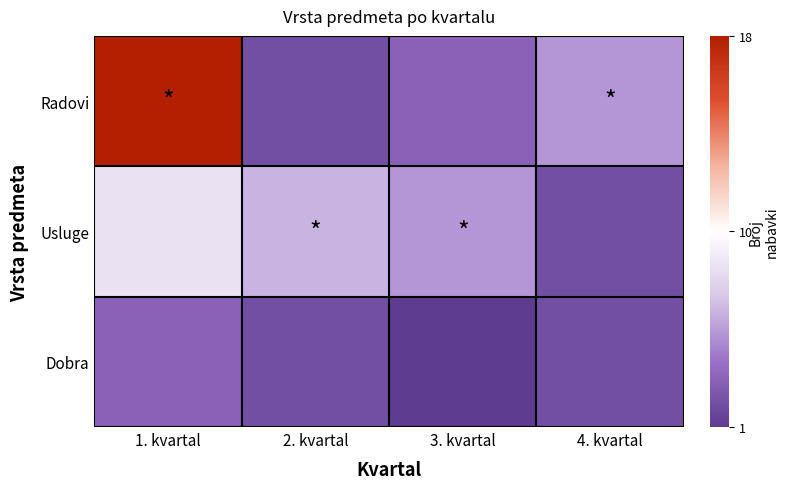

At which category is the sum across all series the highest?

1. kvartal